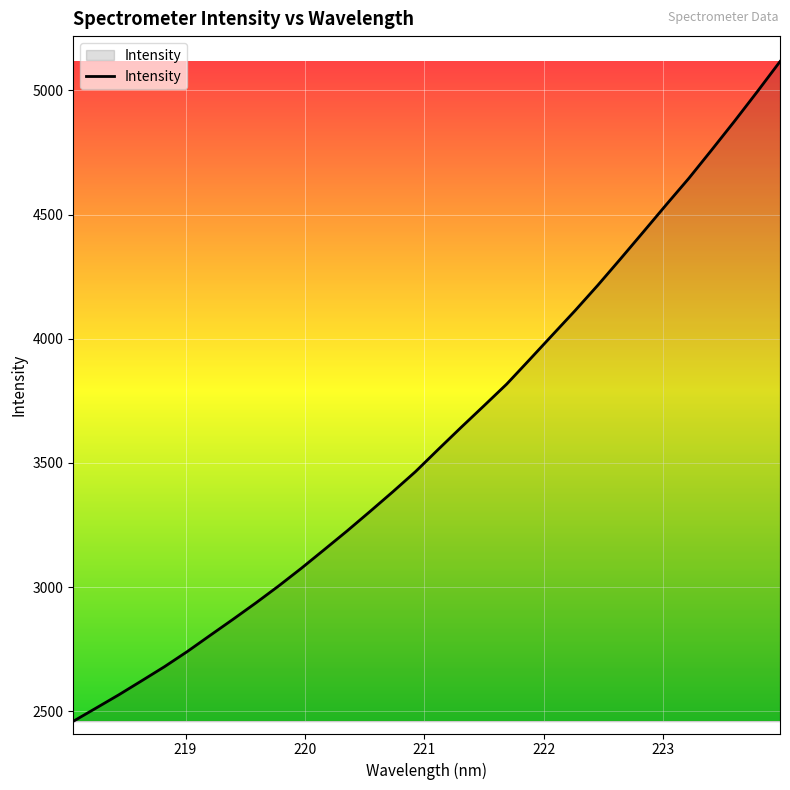

What is the maximum value shown in the chart?

5116.6